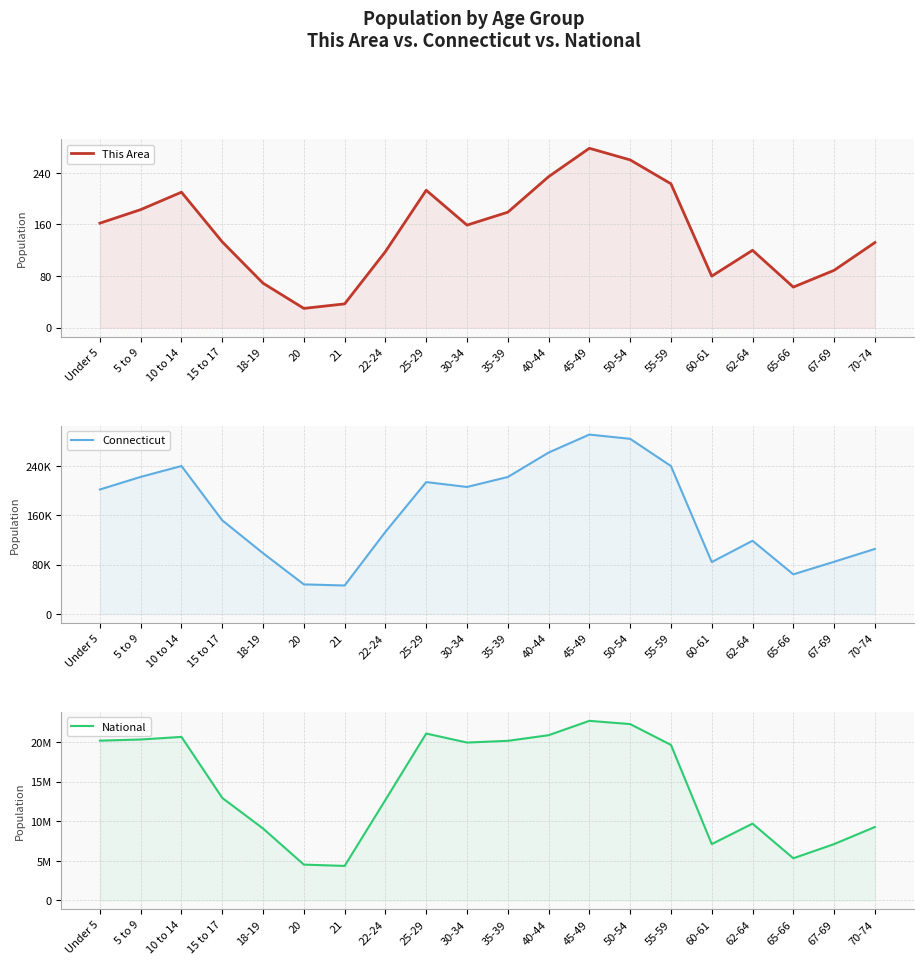

What value does the National series have at 60-61?

7113727